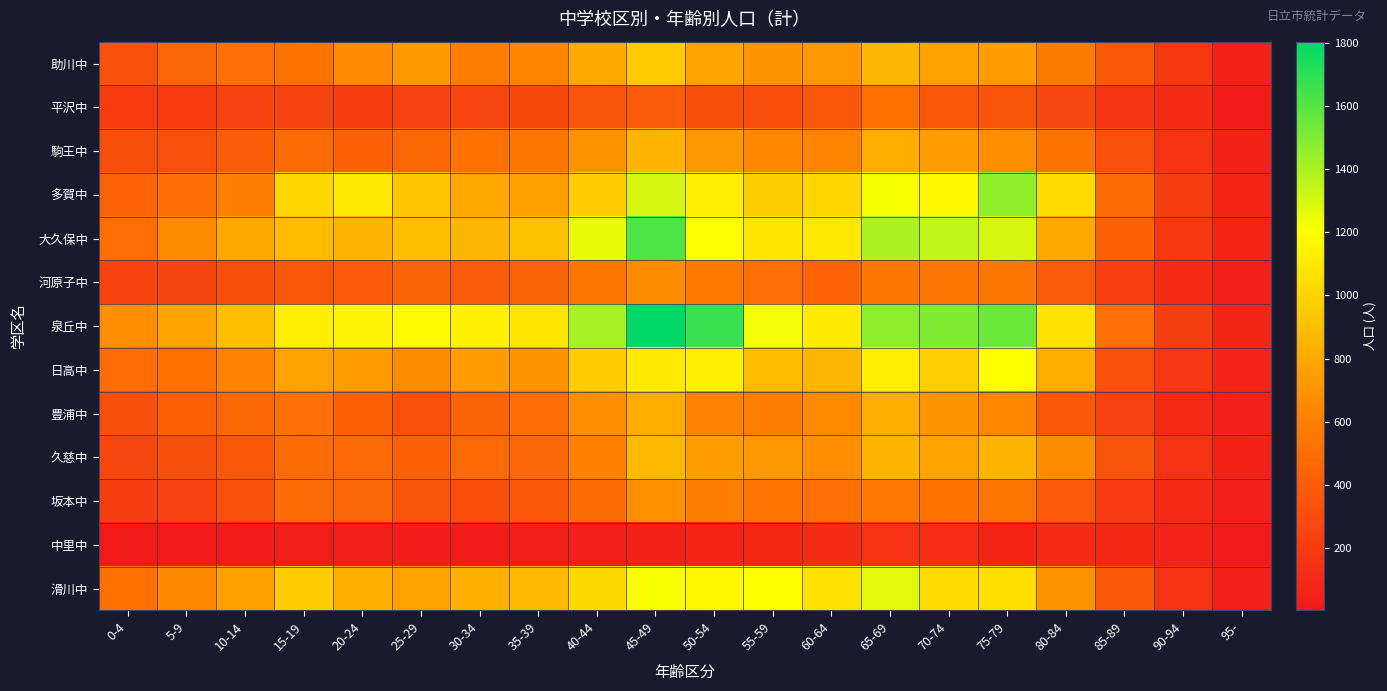

At 80-84, list the series in order from largest to smallest.

泉丘中, 多賀中, 日高中, 大久保中, 滑川中, 久慈中, 助川中, 駒王中, 河原子中, 坂本中, 豊浦中, 平沢中, 中里中